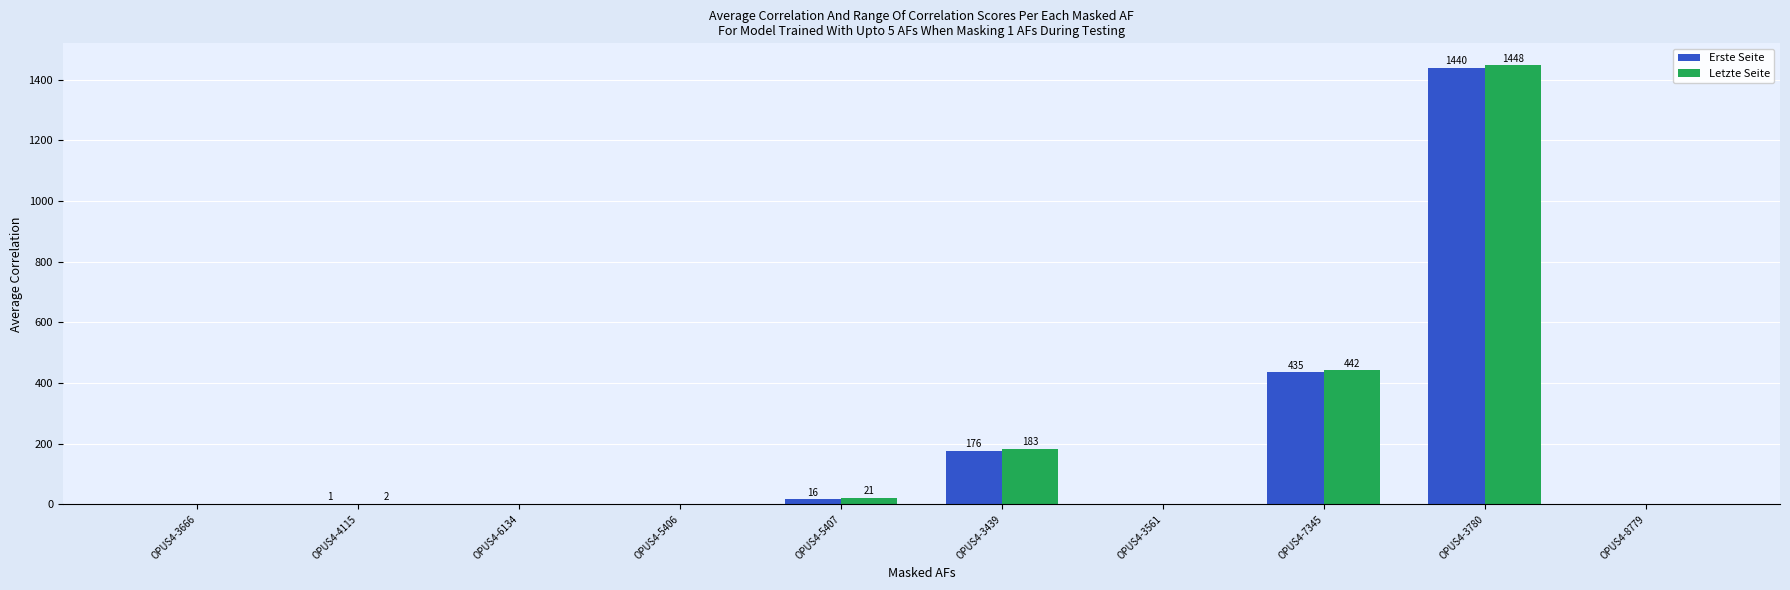

Reading left to right, extract all data points from this chart.

Erste Seite: OPUS4-3666=0	OPUS4-4115=1	OPUS4-6134=0	OPUS4-5406=0	OPUS4-5407=16	OPUS4-3439=176	OPUS4-3561=0	OPUS4-7345=435	OPUS4-3780=1440	OPUS4-8779=0
Letzte Seite: OPUS4-3666=0	OPUS4-4115=2	OPUS4-6134=0	OPUS4-5406=0	OPUS4-5407=21	OPUS4-3439=183	OPUS4-3561=0	OPUS4-7345=442	OPUS4-3780=1448	OPUS4-8779=0